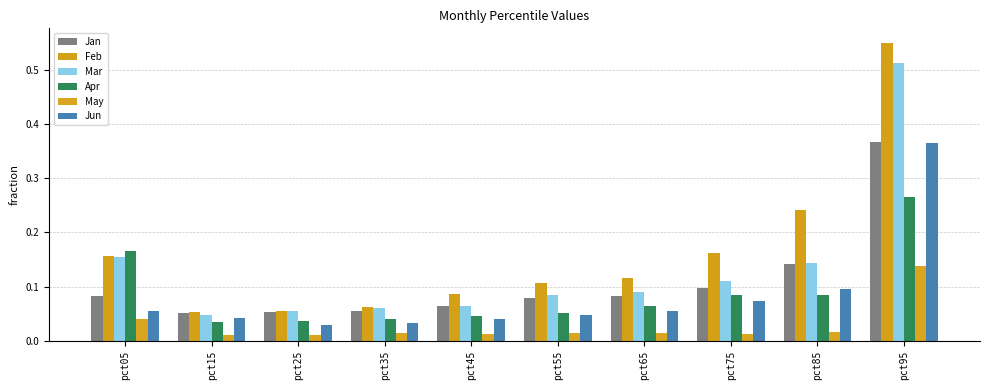

True or false: Feb has a value of 0.2 at pct75.

True